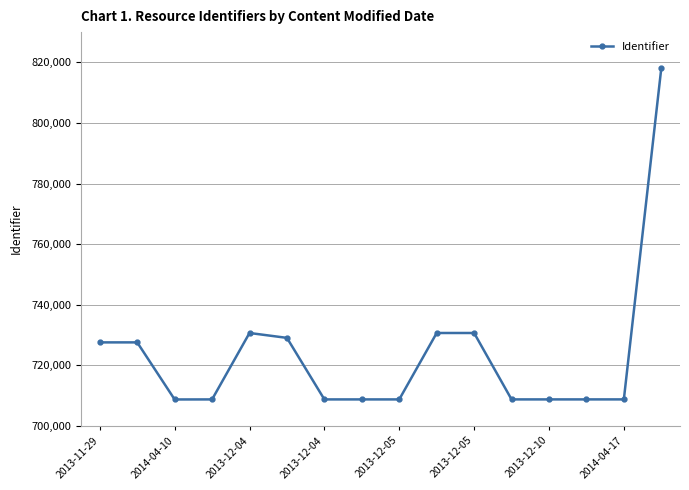

What is the value of the 5th point from the left?

730694